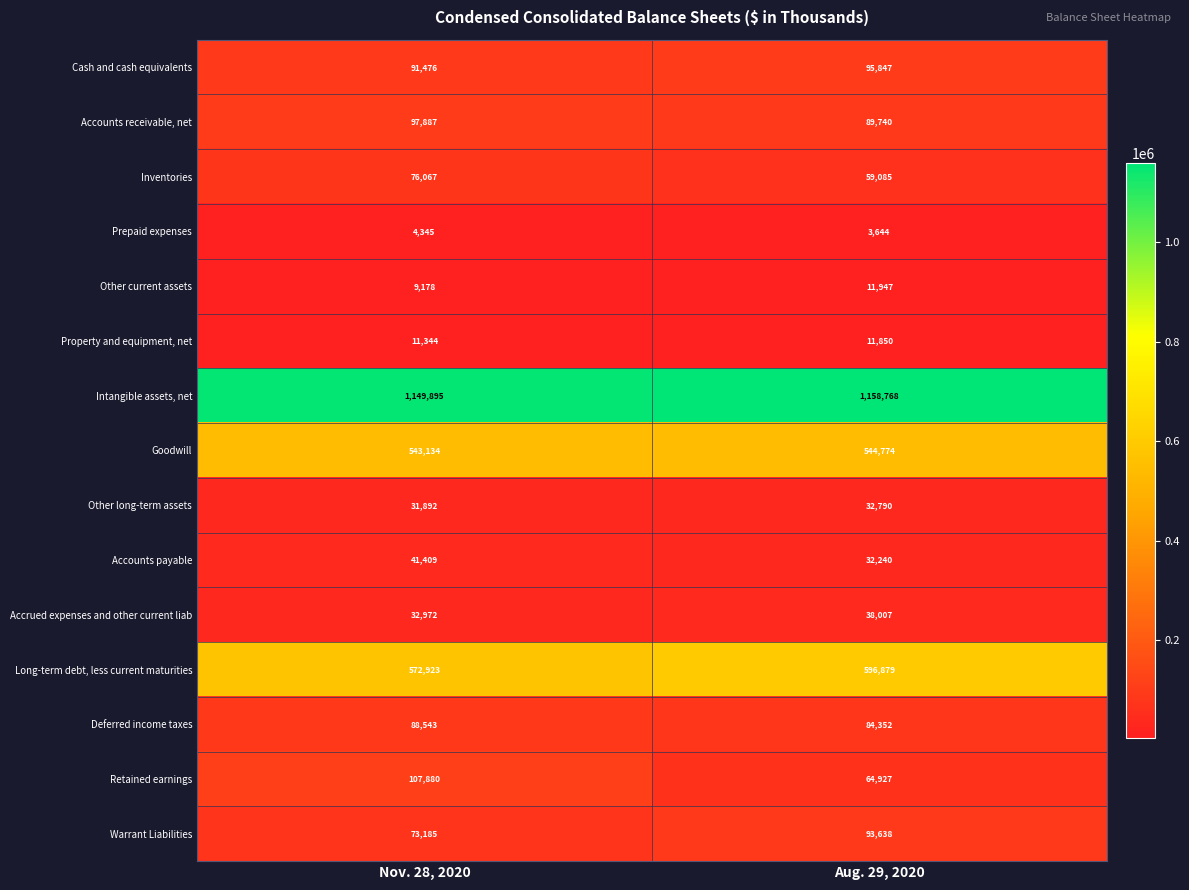

What is the approximate value of Accounts payable at Aug. 29, 2020, to the nearest 50?

32250